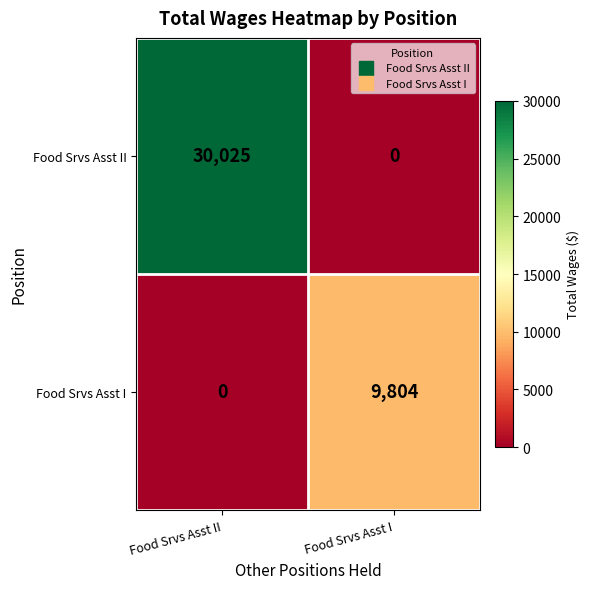

What is the greatest value displayed?

30025